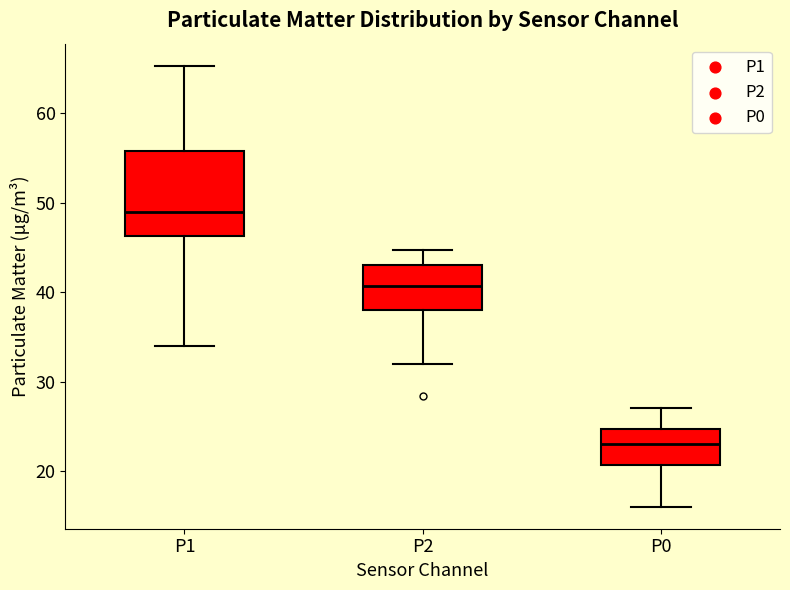

Where is the lower edge of the box for P1 on the y-axis? The values are not printed on the chart, so give them approximately, as read against the axis.

46